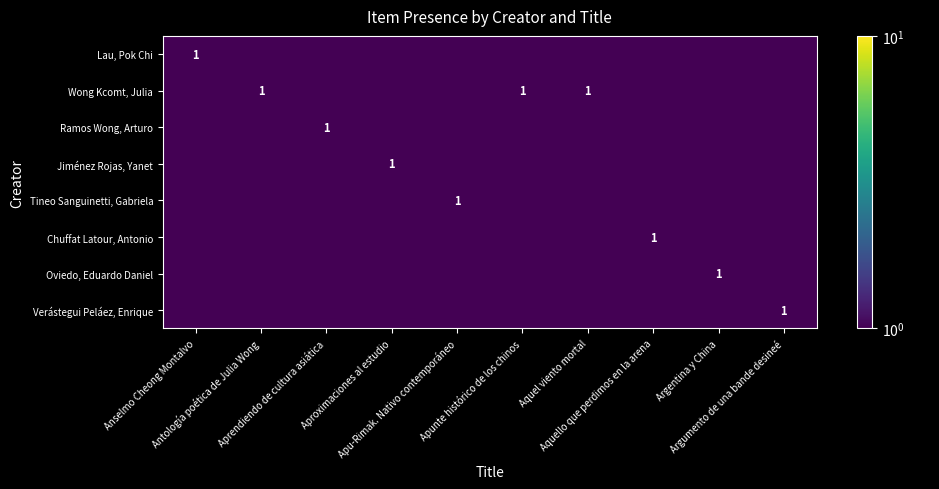

Which category has the highest value in the Wong Kcomt, Julia series?

Antología poética de Julia Wong